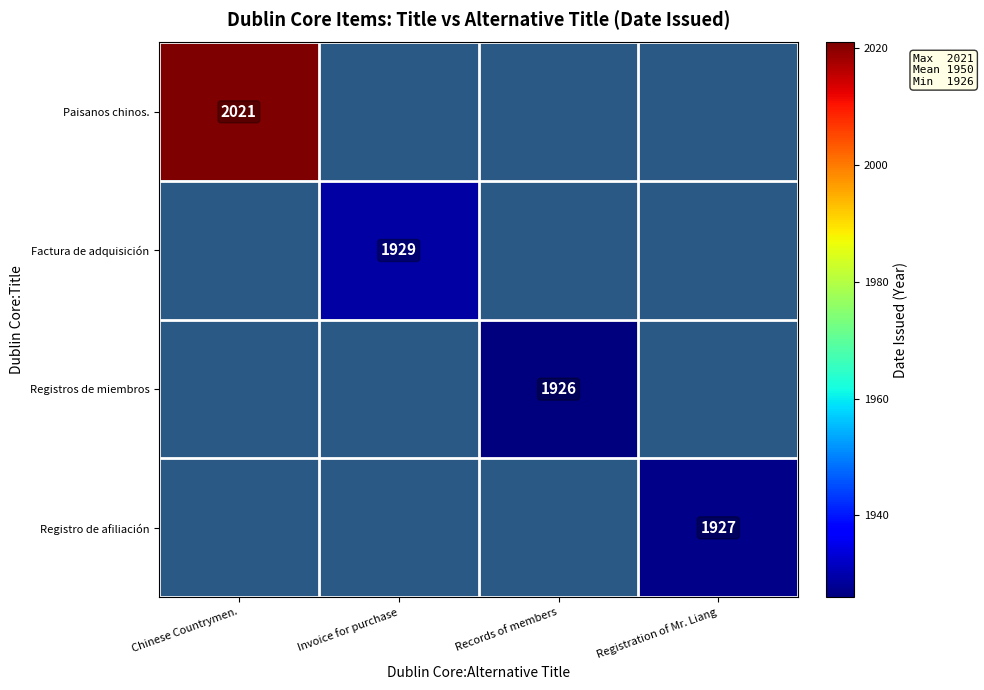

How many series are shown in this chart?

4